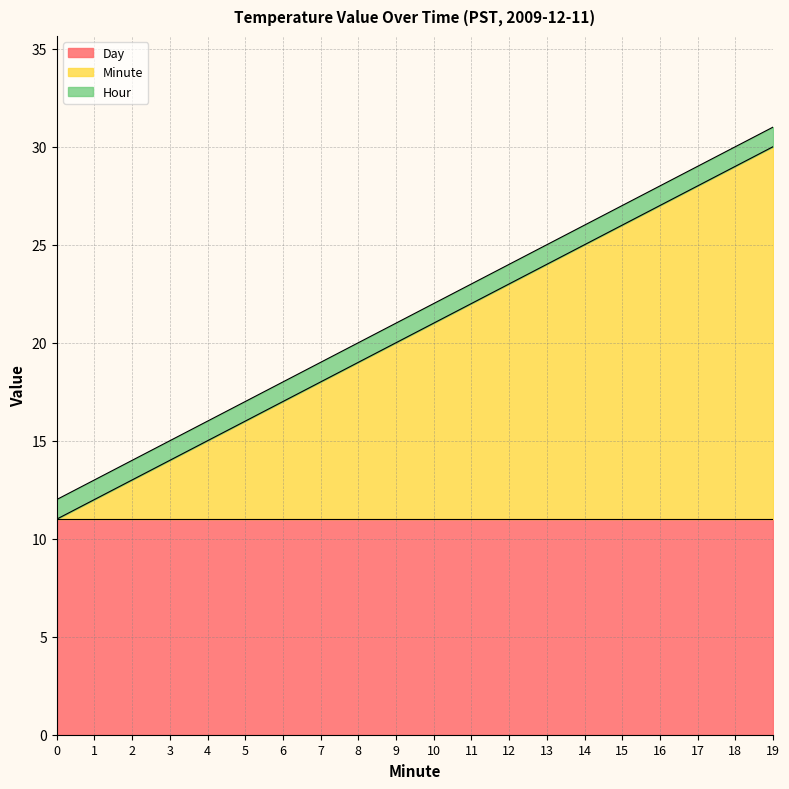

The value of Day at 6 is 7. True or false?

False